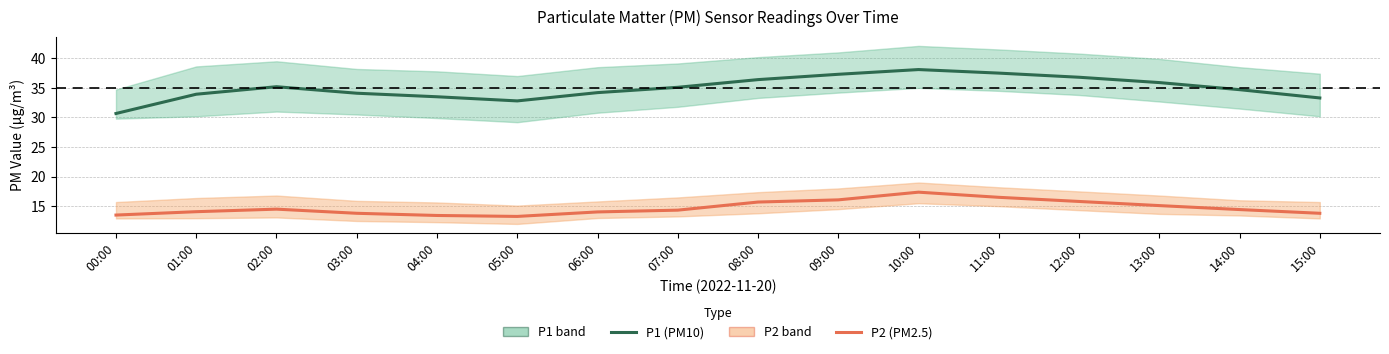

What are all the series names shown in the legend?

P1 (PM10), P2 (PM2.5)